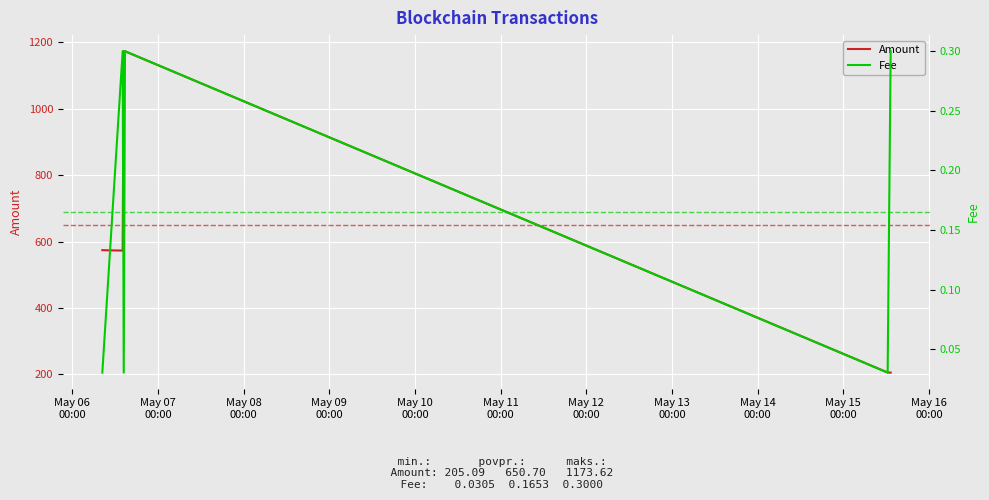

What is the sum of the Fee values at May 06
00:00 and May 11
00:00?

0.3